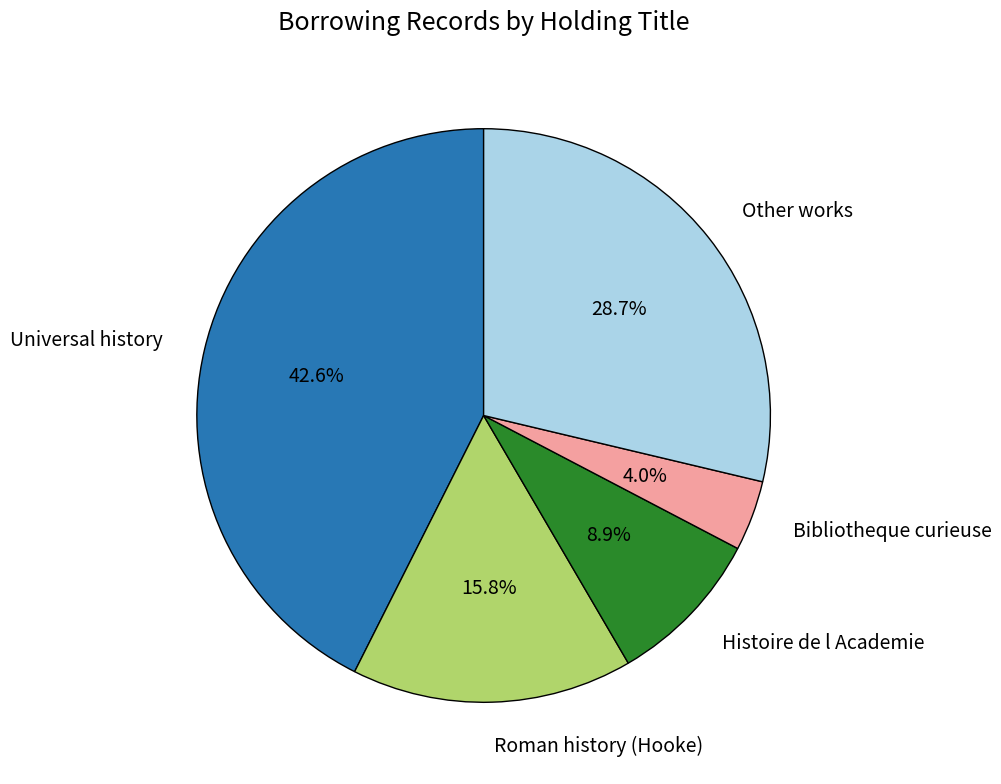

Does Universal history account for over 50% of the chart?

No